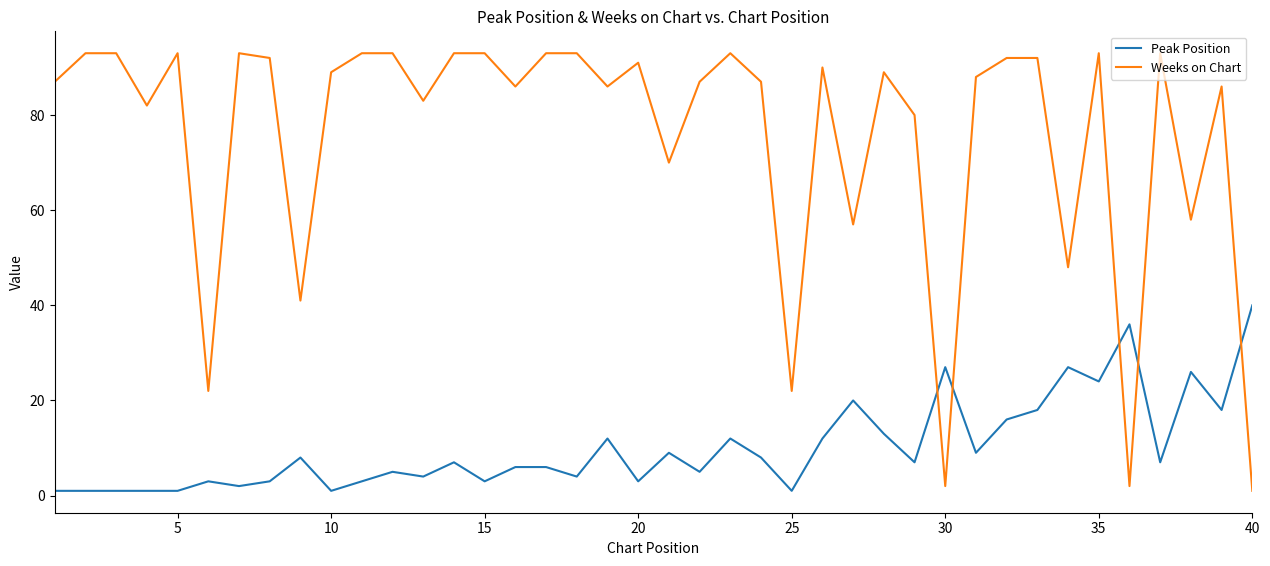

What are all the series names shown in the legend?

Peak Position, Weeks on Chart